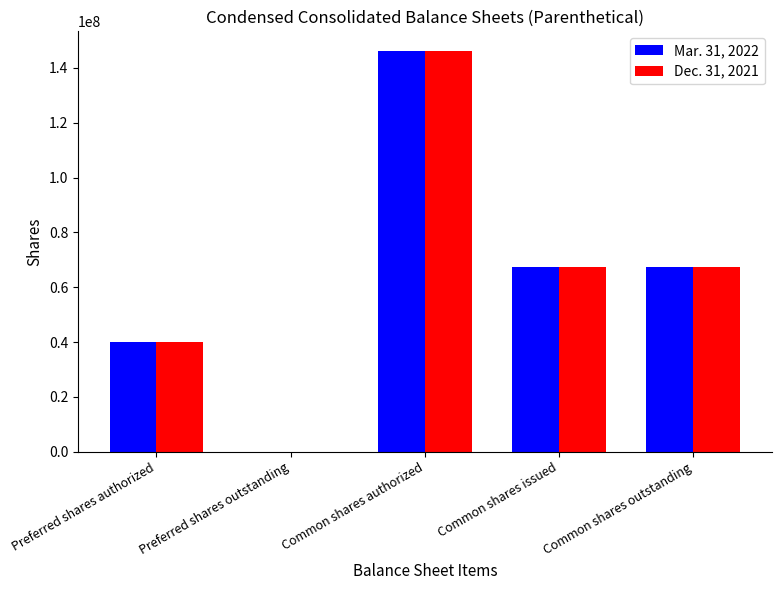

What is the greatest value displayed?

146000000